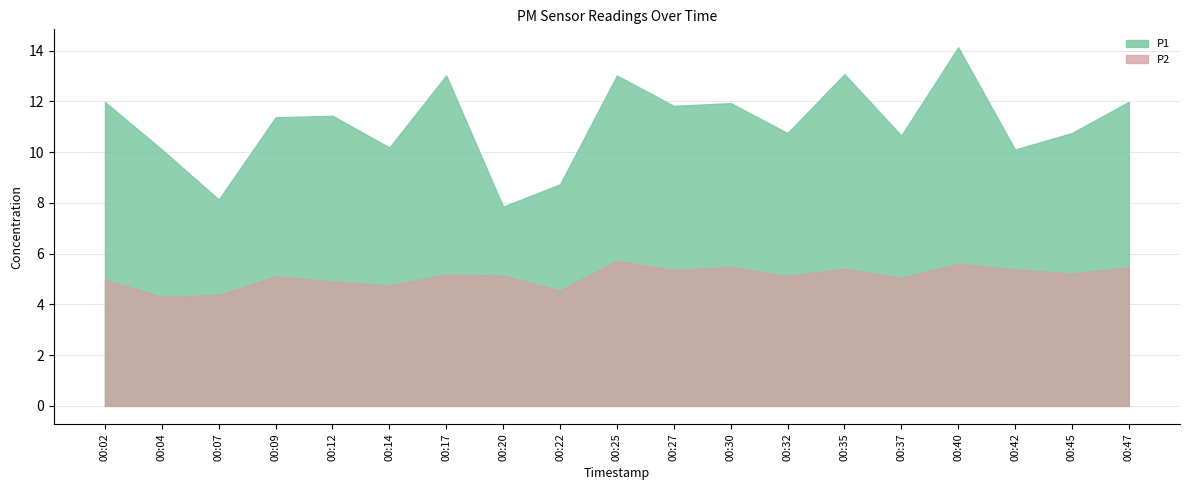

True or false: P2 has more than 2 points higher than both neighbors.

True